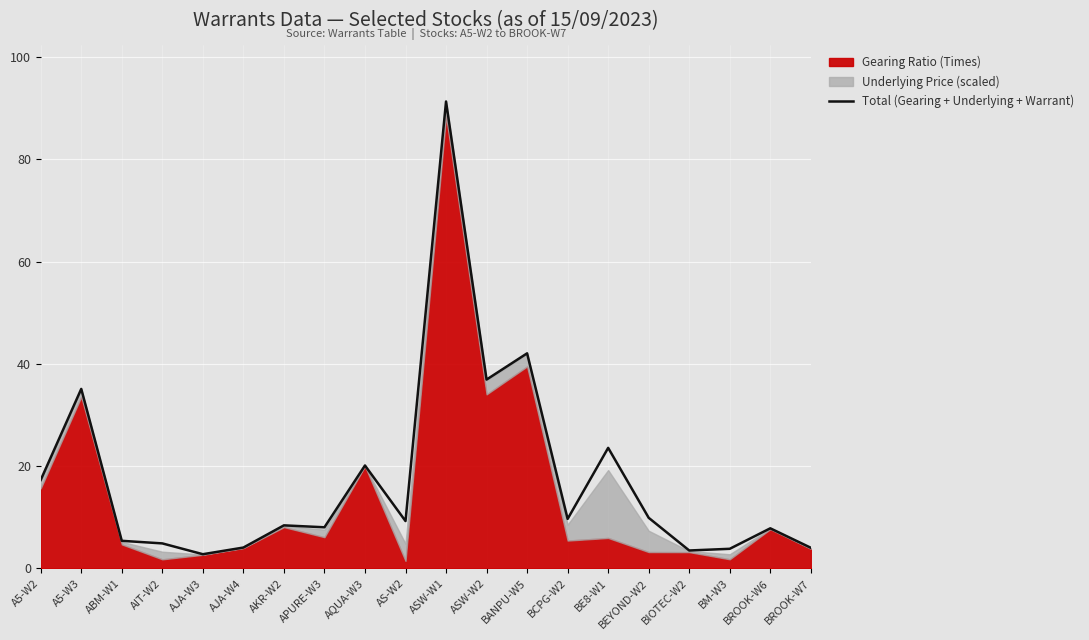

Reading right to left, list all the values displayed in this chart.

4.0	7.9	3.8	3.5	9.9	23.6	9.7	42.1	36.9	91.3	9.3	20.1	8.1	8.4	4.1	2.8	4.9	5.4	35.1	17.3